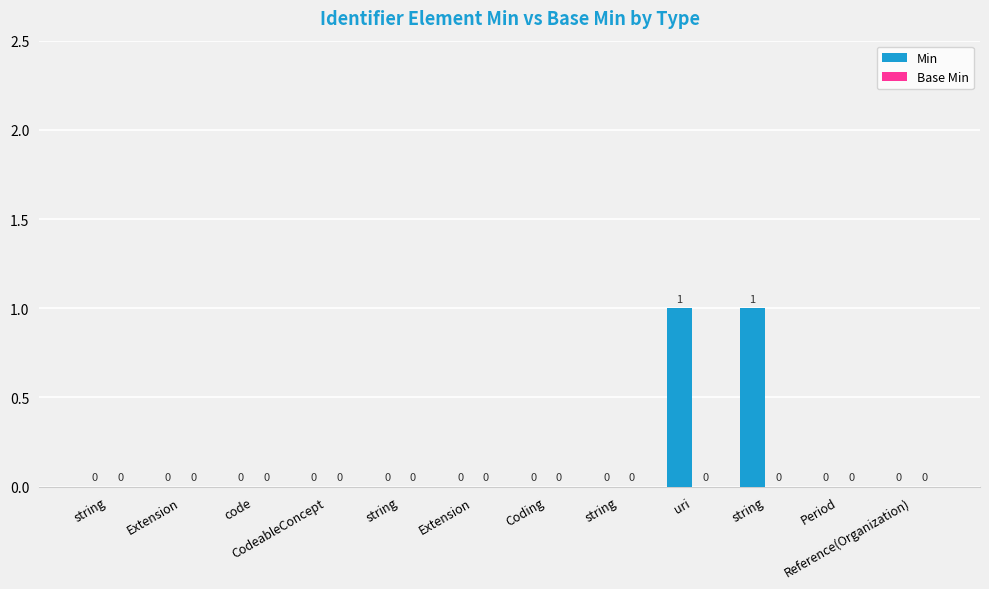

Between Reference(Organization) and uri, which is larger?

uri